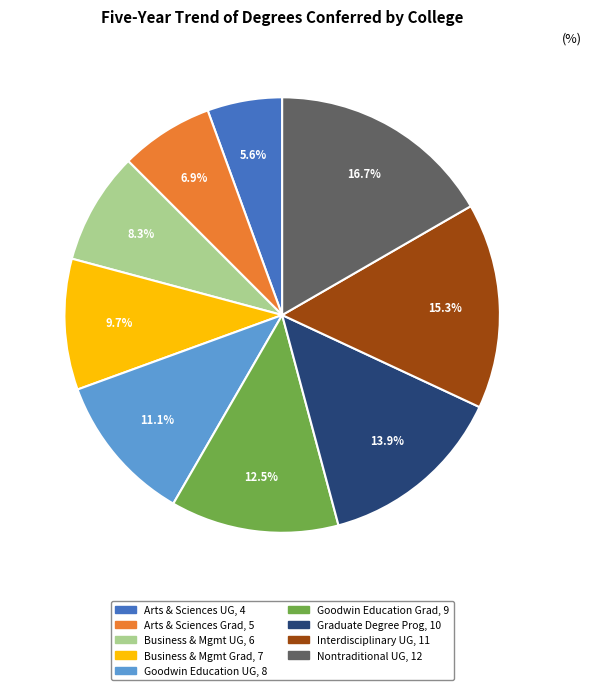

Is there a majority slice in this chart?

No